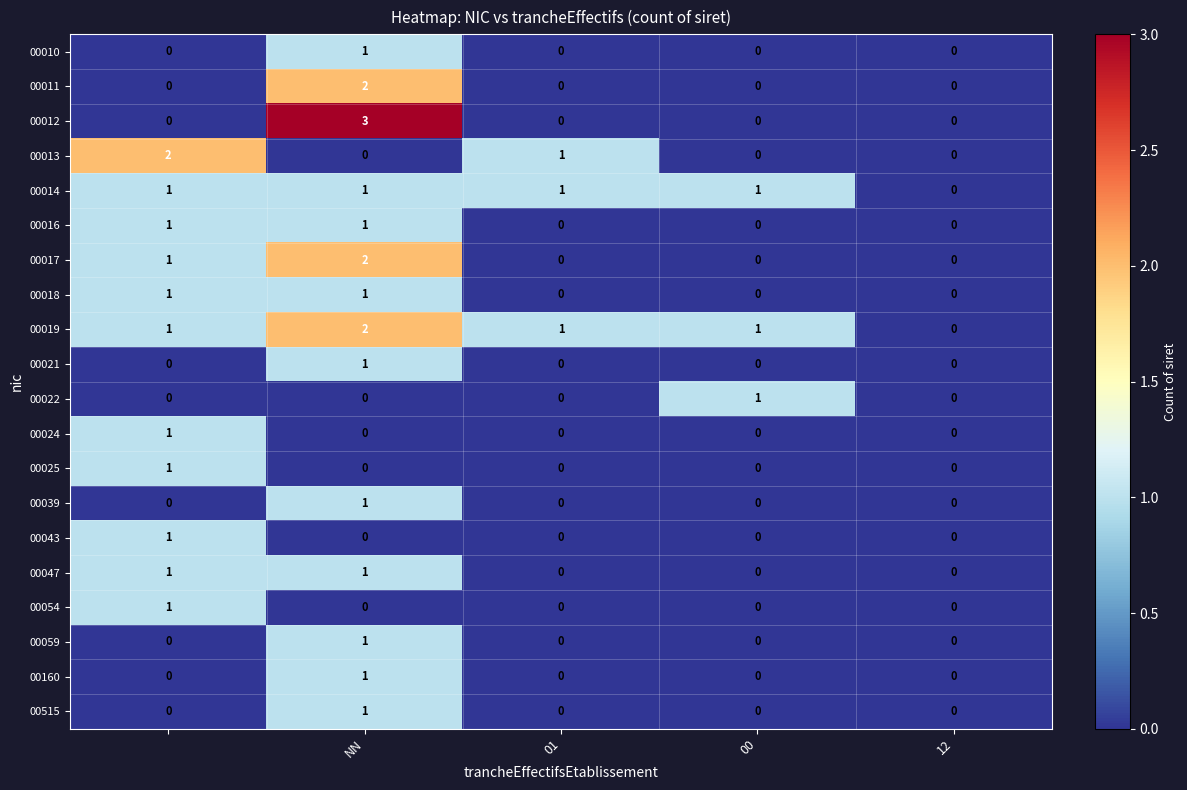

Count the number of data series in this chart.

20